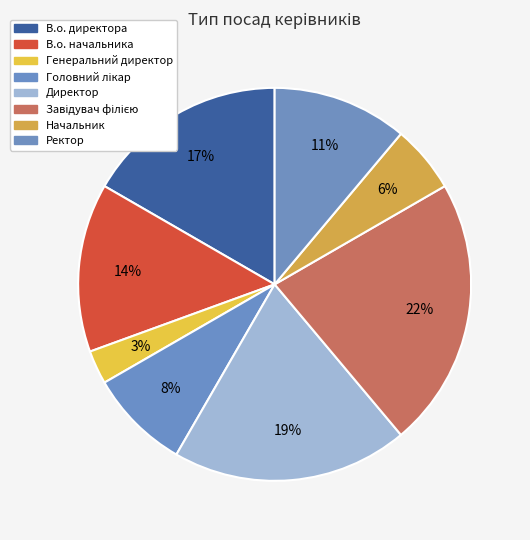

Which category has the biggest portion of the pie?

Завідувач філією